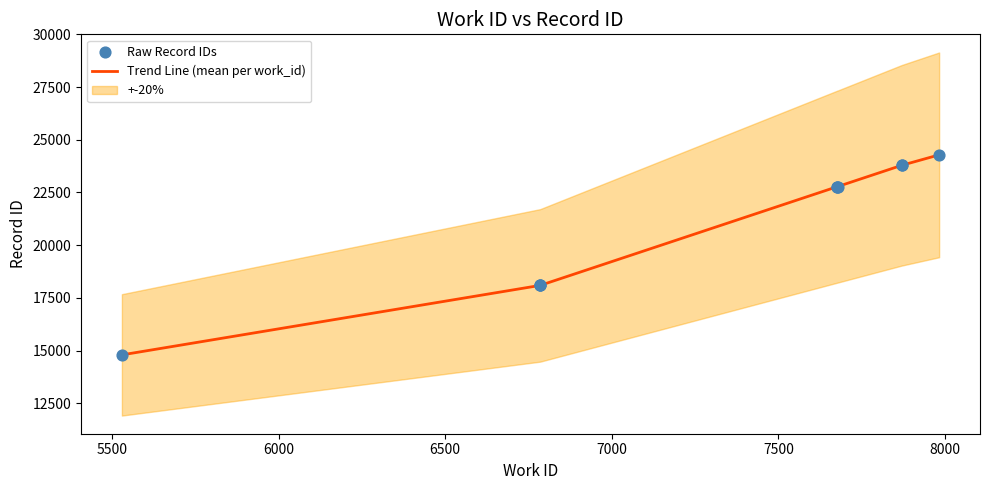

Which has a higher value, 5530 or 7678?

7678